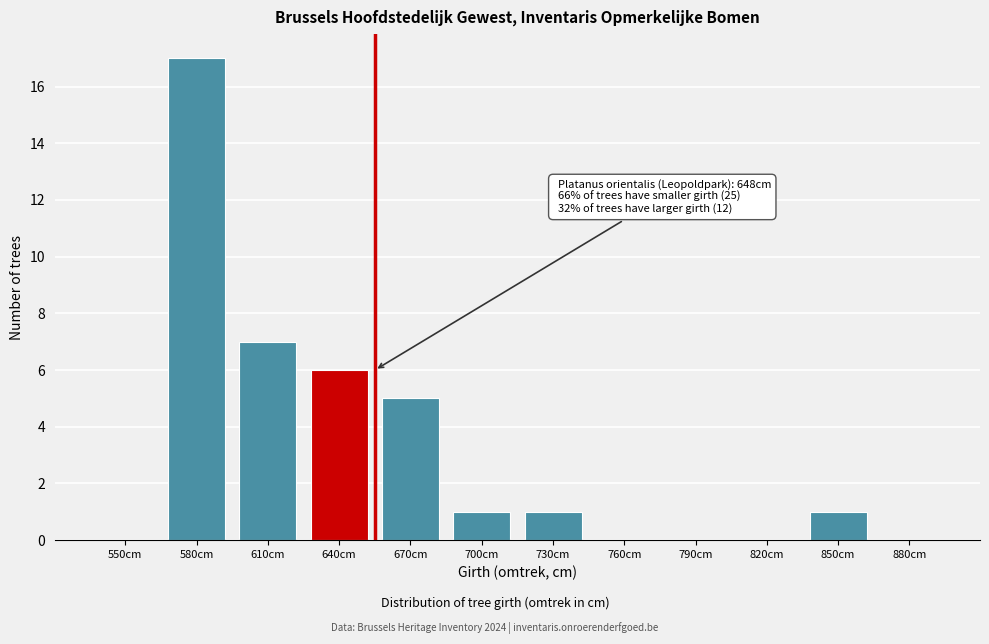

Reading left to right, extract all data points from this chart.

550cm=0	580cm=17	610cm=7	640cm=6	670cm=5	700cm=1	730cm=1	760cm=0	790cm=0	820cm=0	850cm=1	880cm=0